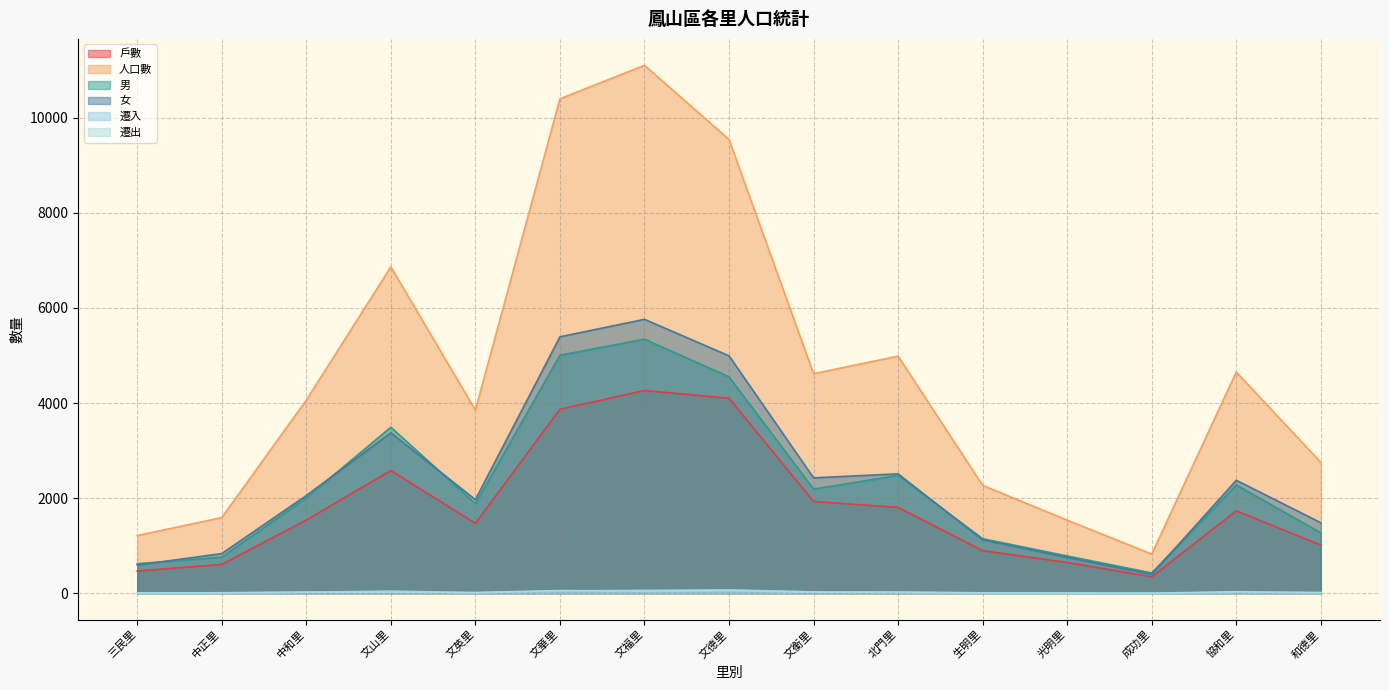

How many data points in 女 are above 2054?

7